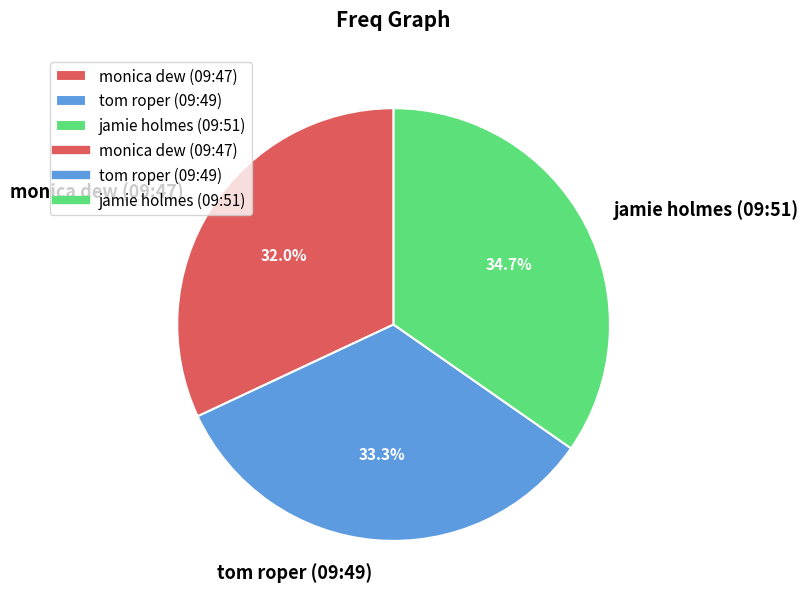

Rank the categories by value from lowest to highest.

monica dew (09:47), tom roper (09:49), jamie holmes (09:51)